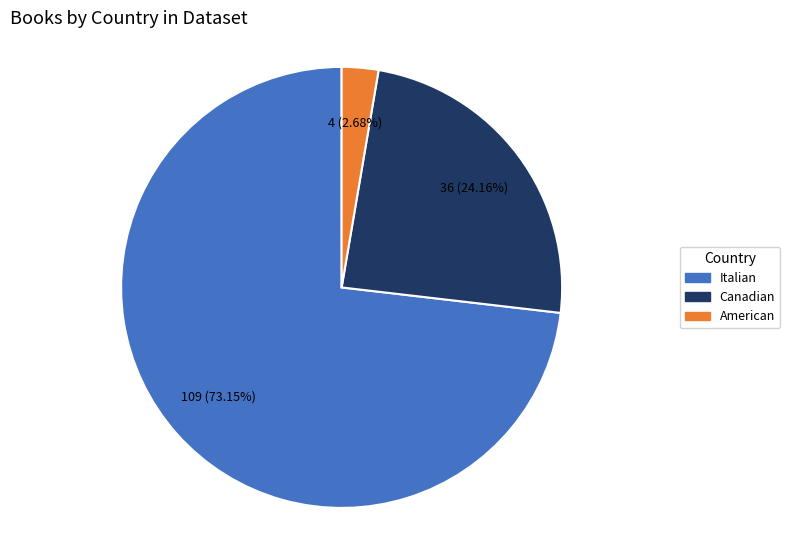

To the nearest percent, what is the combined percentage of Canadian and American?

27%